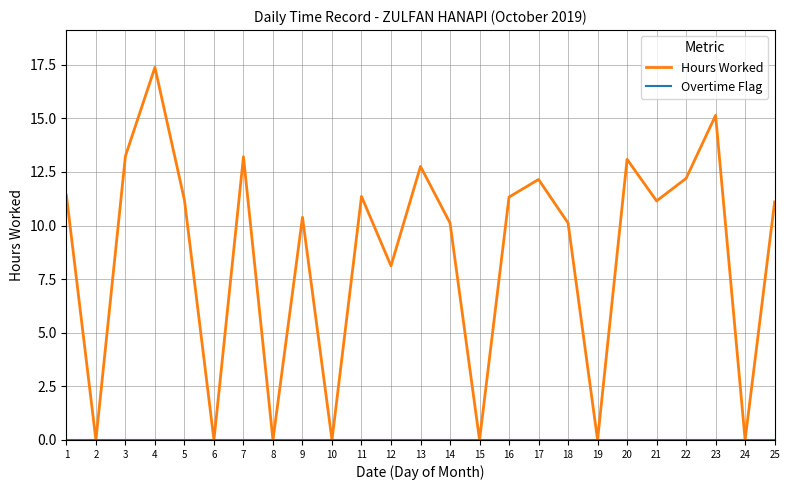

The value of Hours Worked at 16 is 11.3. True or false?

True